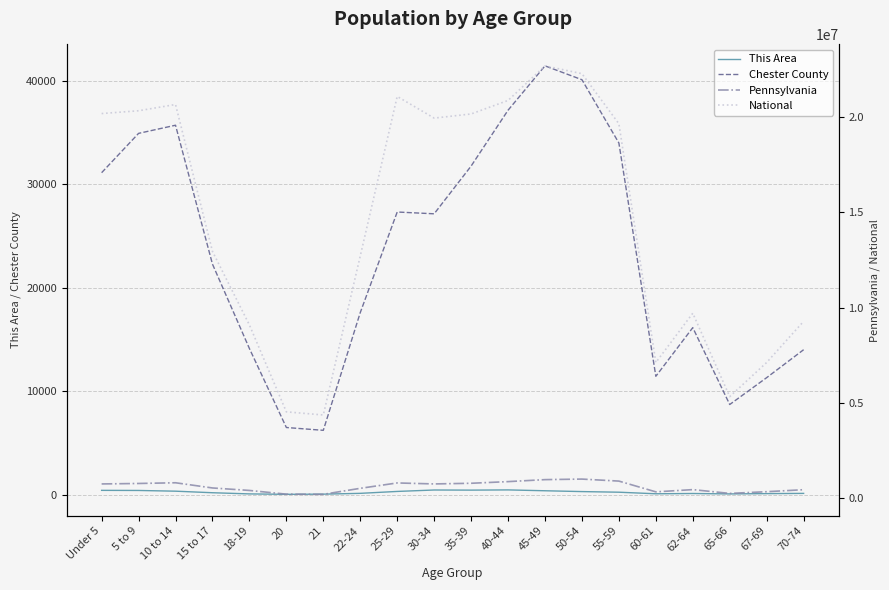

True or false: Chester County has a value of 23968 at 62-64.

False